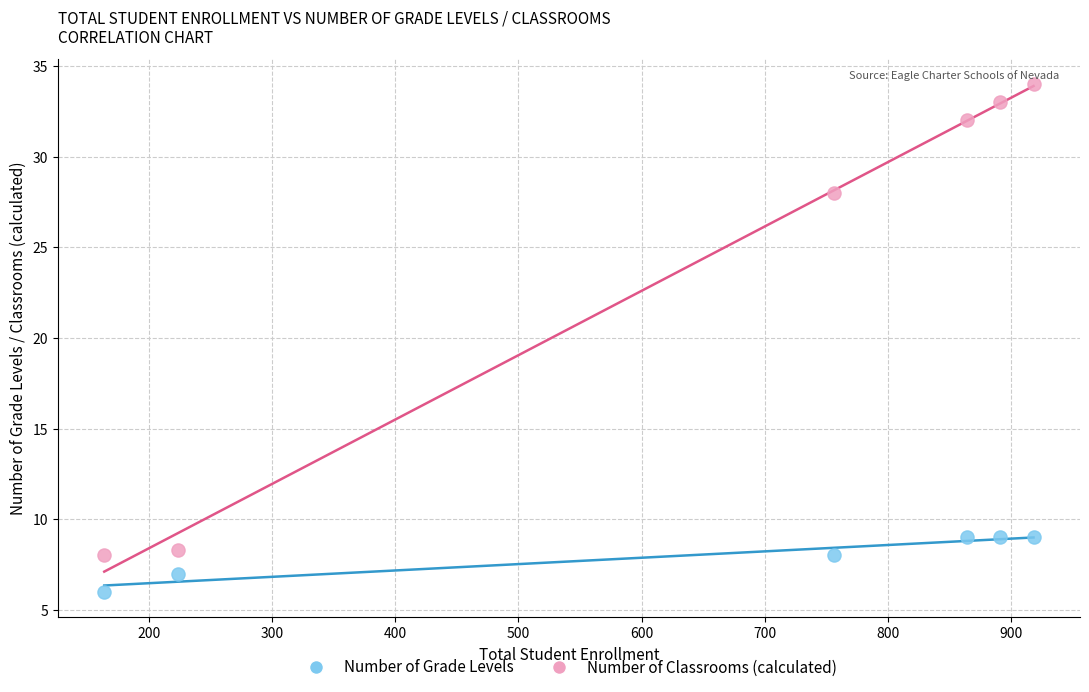

Which series contains the highest Y value?

Number of Classrooms (calculated)